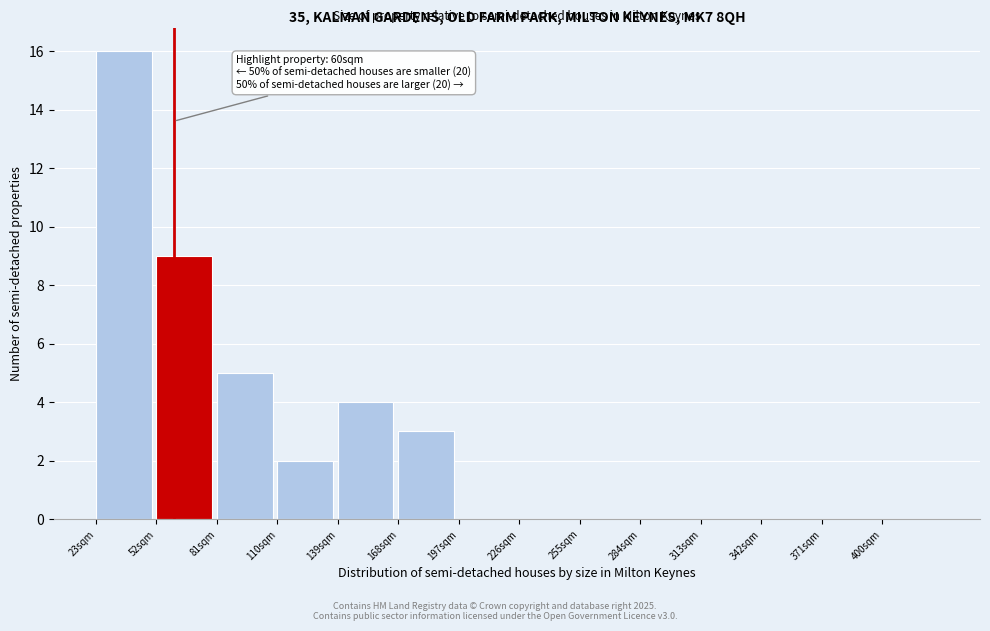

Over which range of the x-axis is the bar tallest?

23 to 52